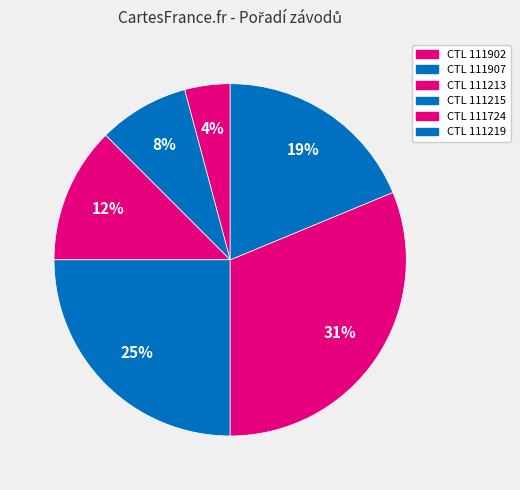

Count the number of slices in the pie.

6